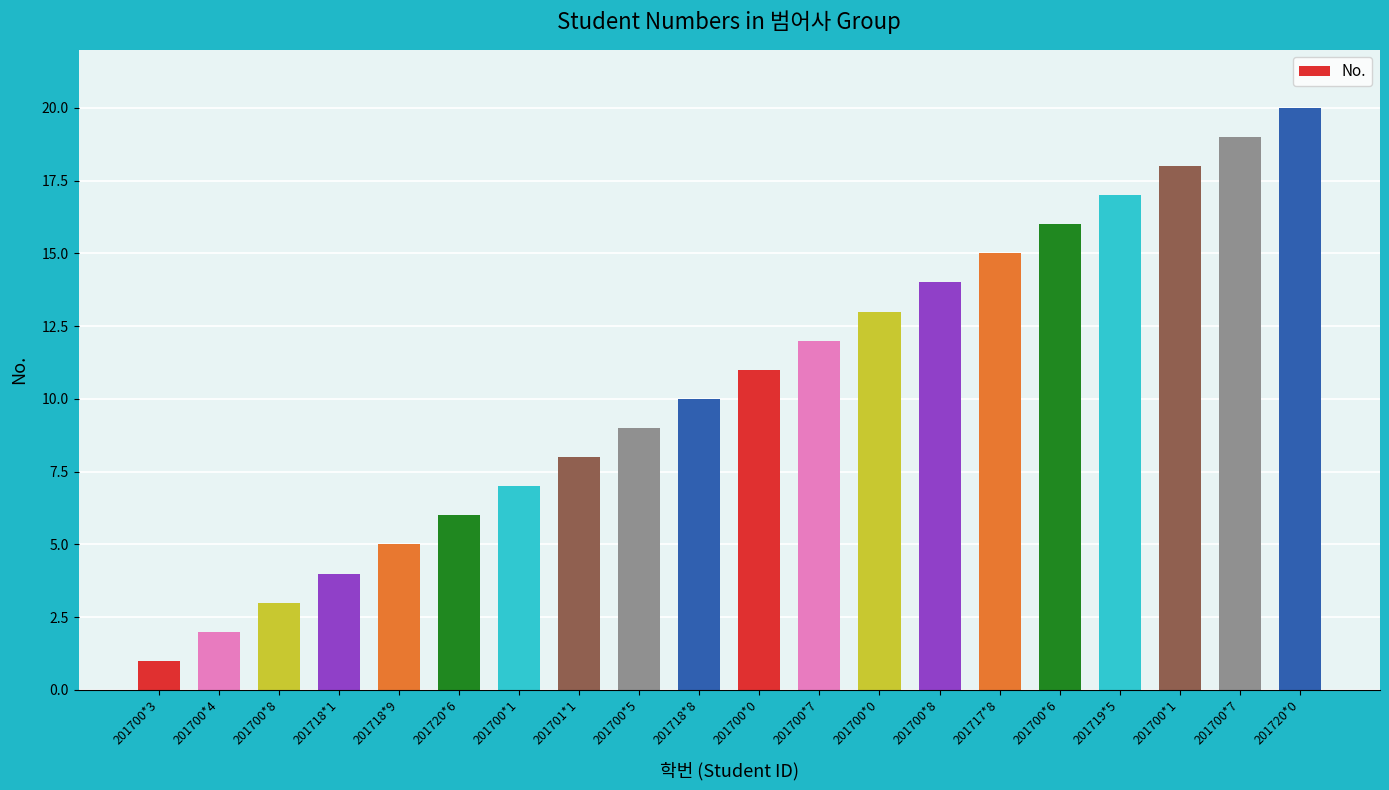

At which category does the chart reach its peak across all series?

201720*0